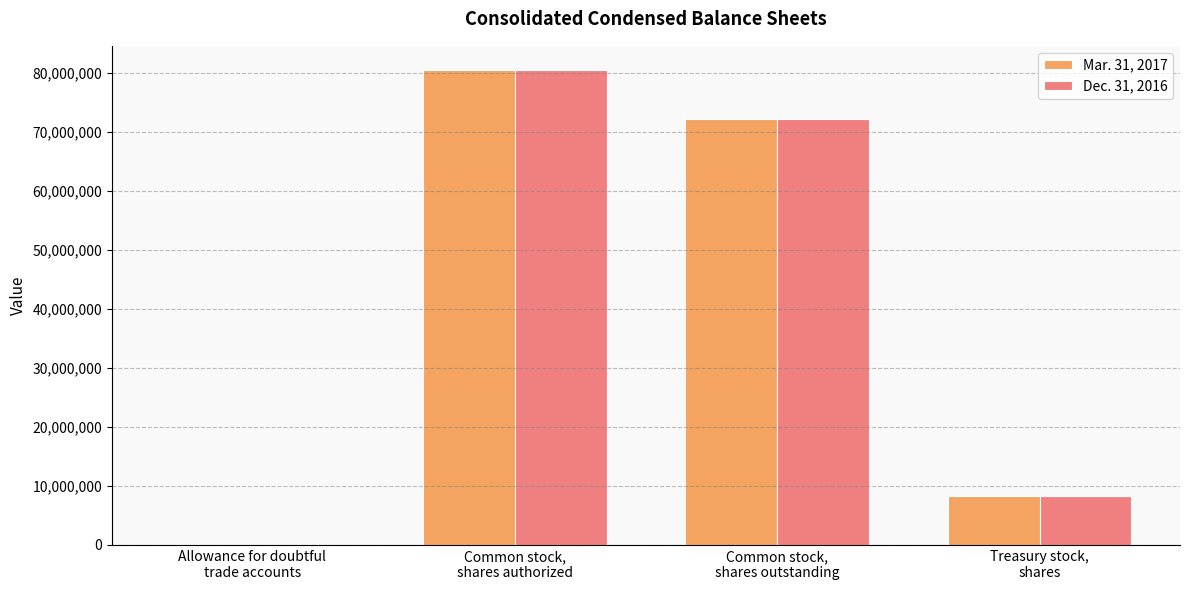

What is the maximum value shown in the chart?

80533536